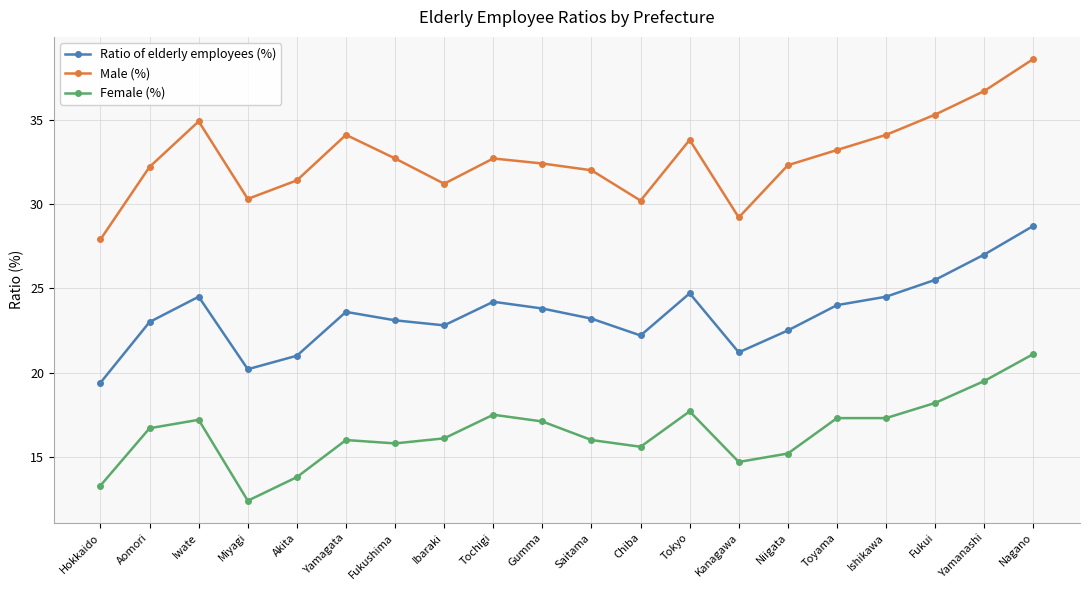

What is the label of the 17th point from the right?

Miyagi